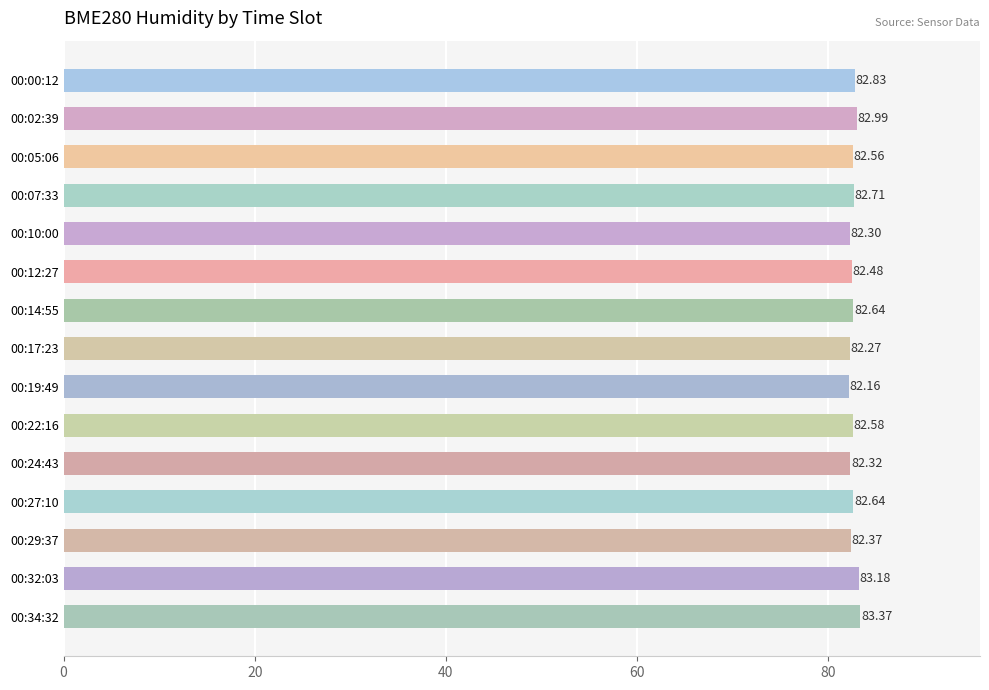

What is the sum of the values at 00:19:49 and 00:05:06?

164.7